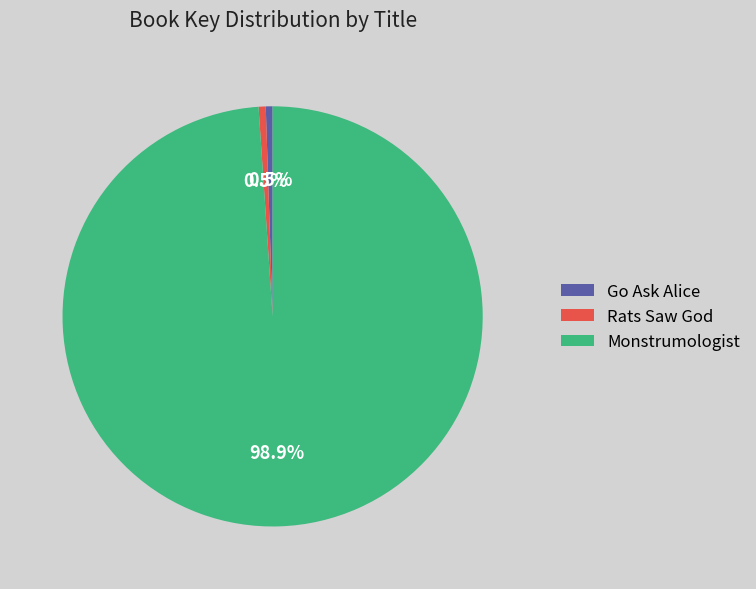

How many segments does this pie chart have?

3